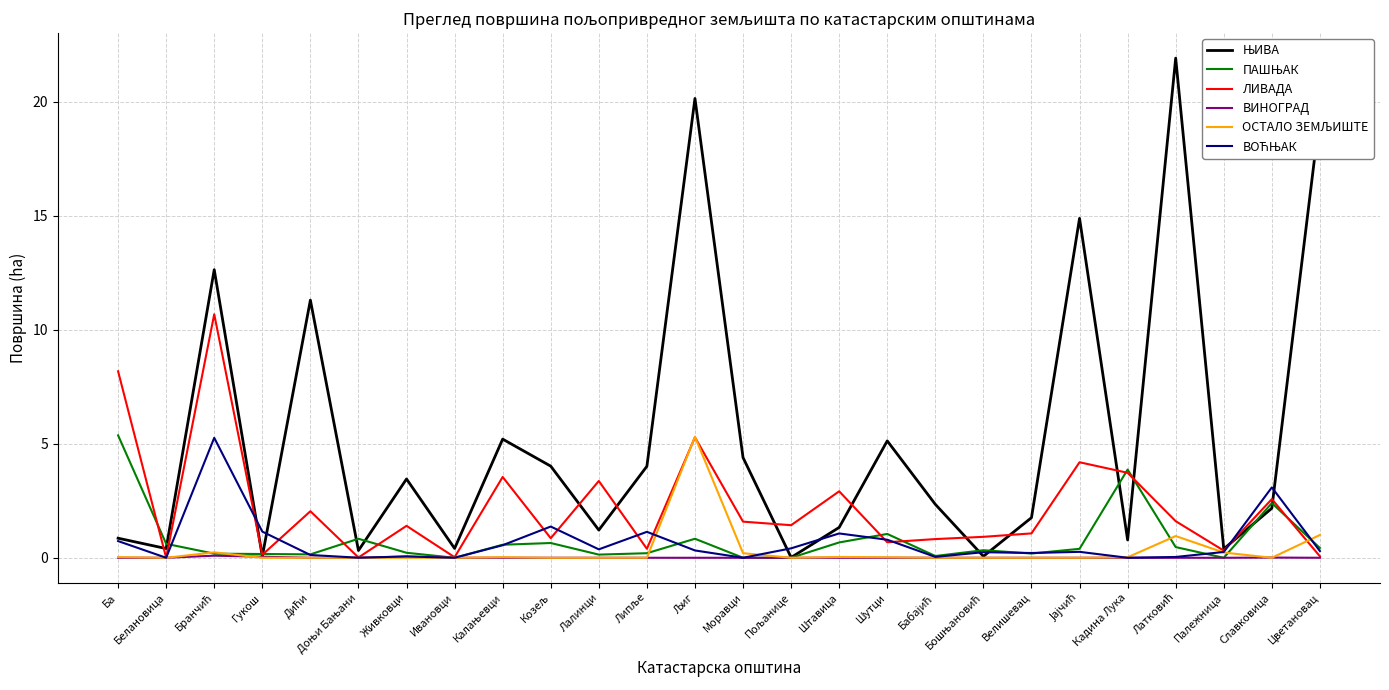

The value of ВИНОГРАД at Моравци is 0.0. True or false?

True